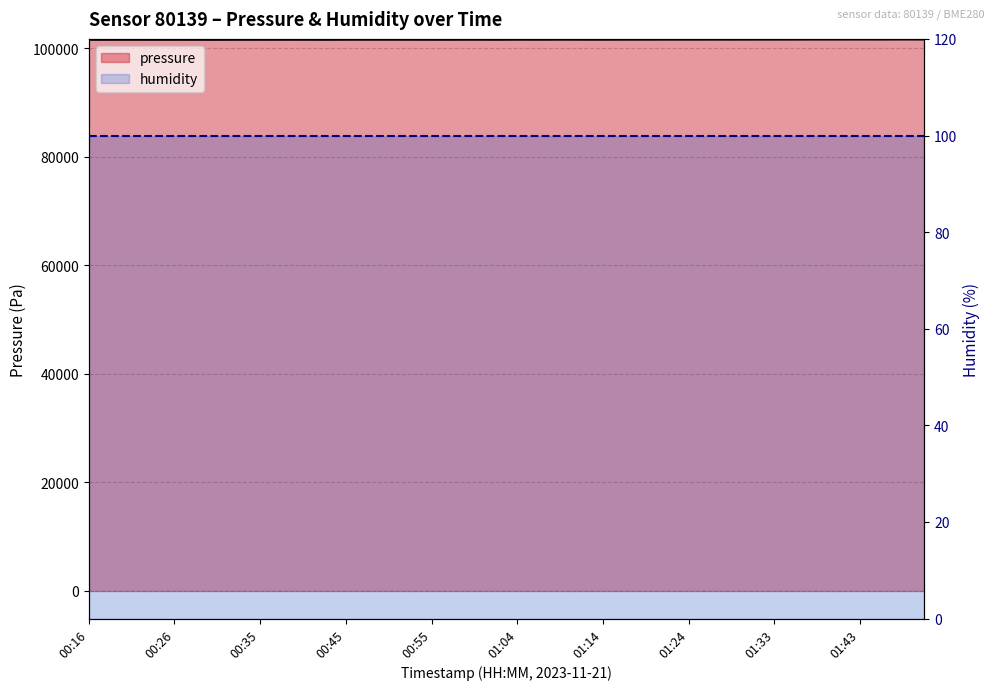

What position from the left is 00:28?

6